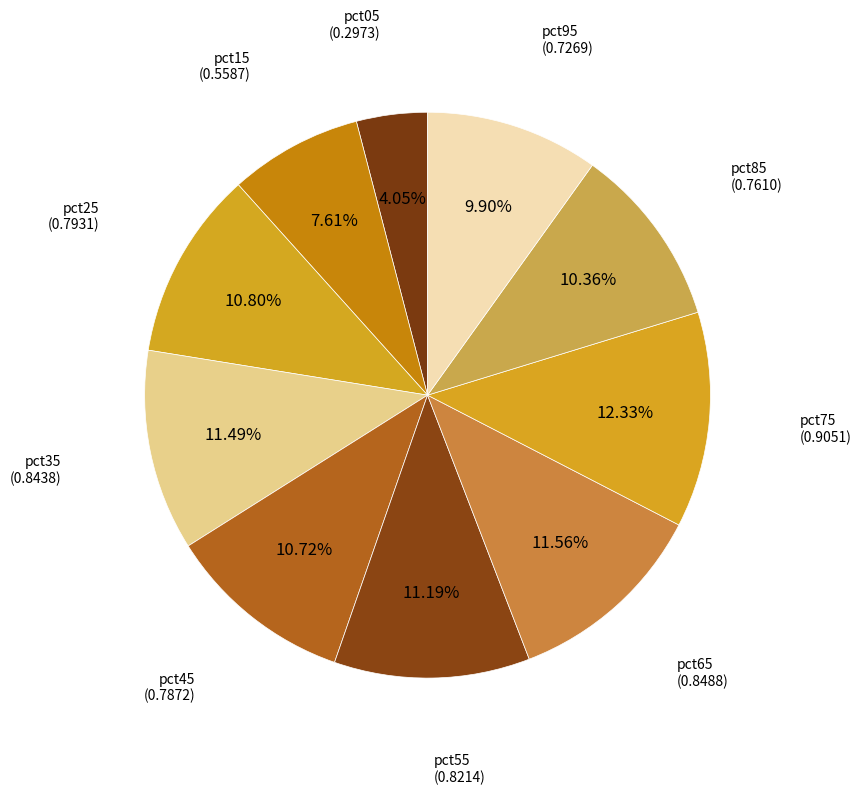

What percentage is NOT represented by pct35?

88.5%